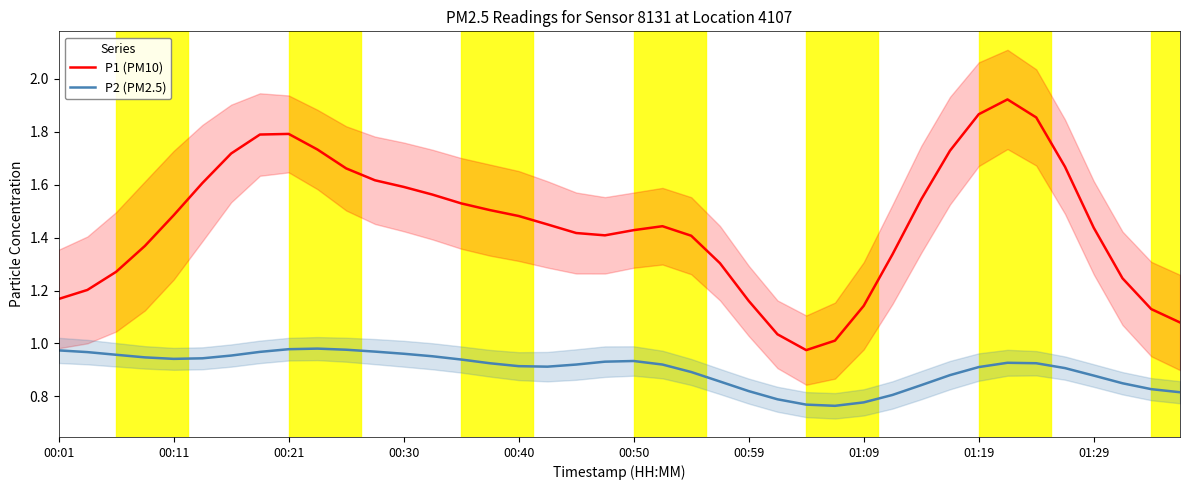

What is the sum of the P2 (PM2.5) values at 37 and 26?

1.6